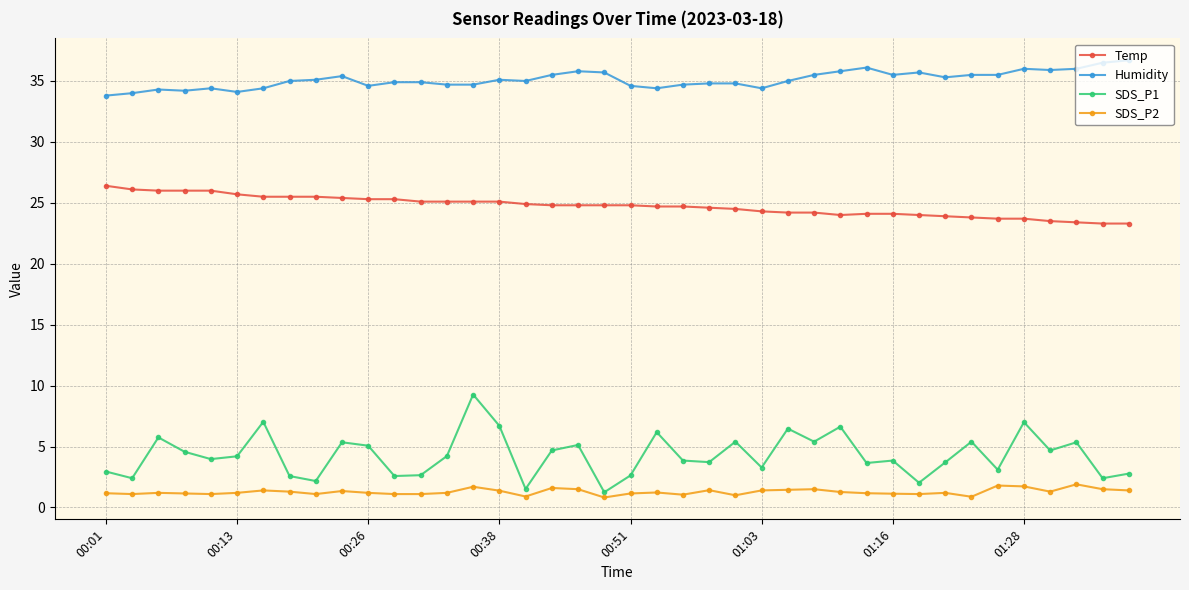

At how many categories does at least one series exceed 6?

40